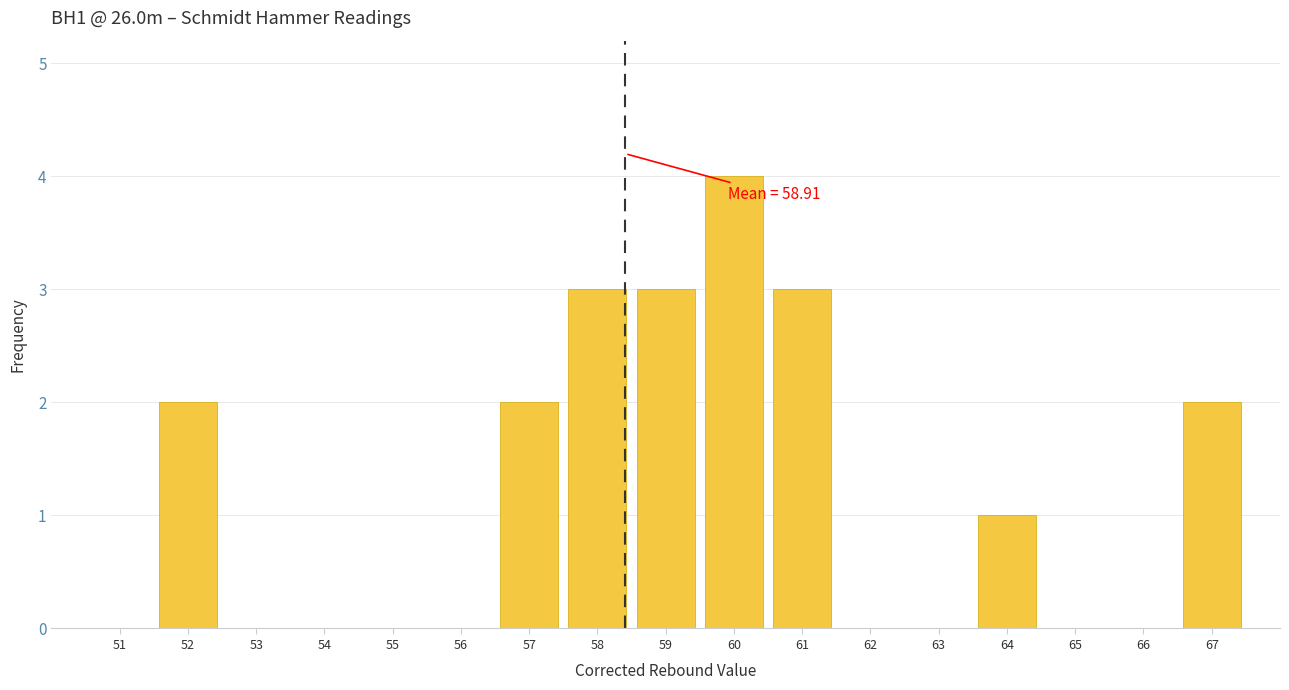

Reading left to right, transcribe all the data shown in this chart.

51=0	52=2	53=0	54=0	55=0	56=0	57=2	58=3	59=3	60=4	61=3	62=0	63=0	64=1	65=0	66=0	67=2